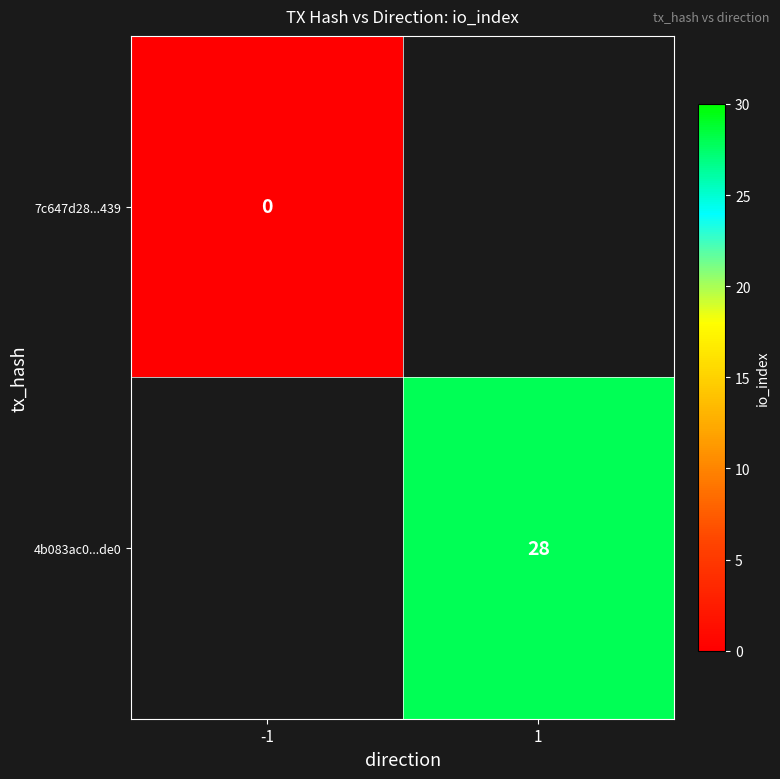

Is it true that 4b083ac0...de0 equals 12 at 1?

False